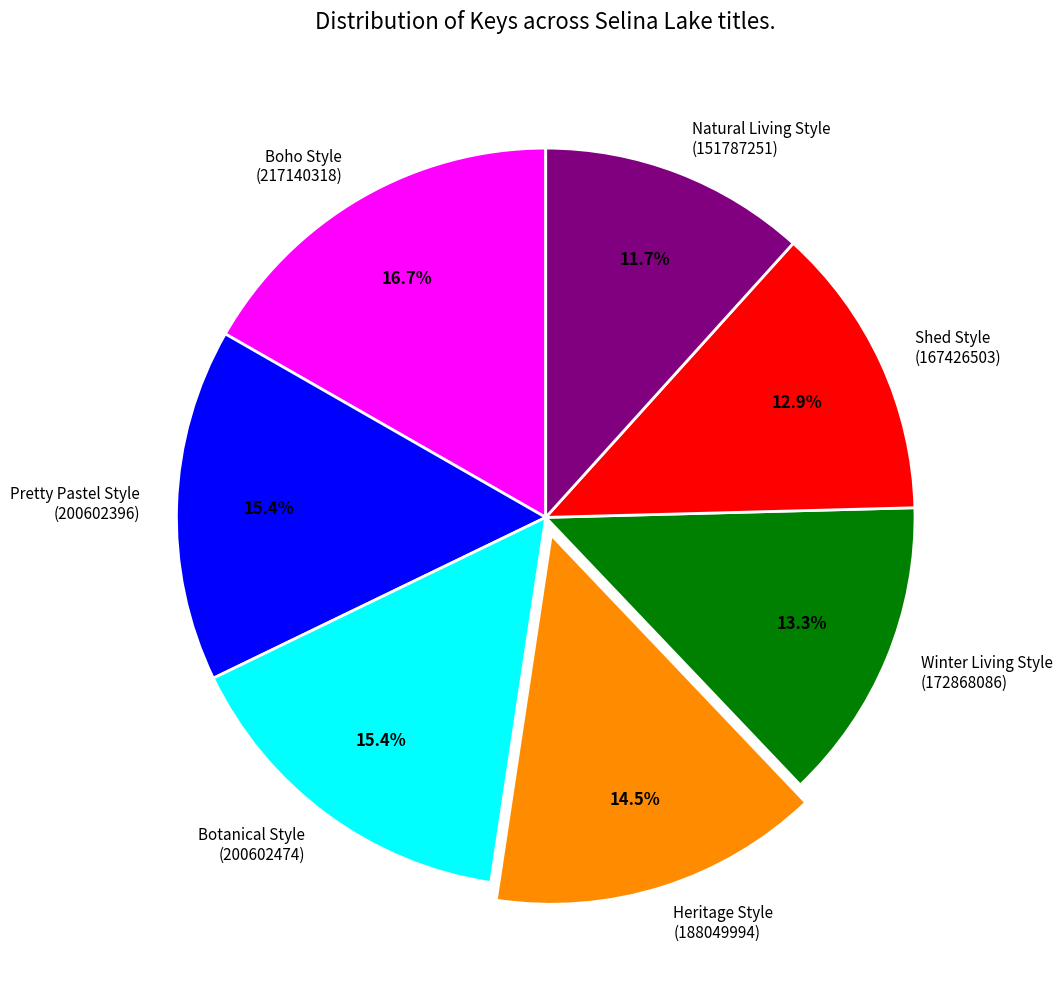

How many slices are in this pie chart?

7